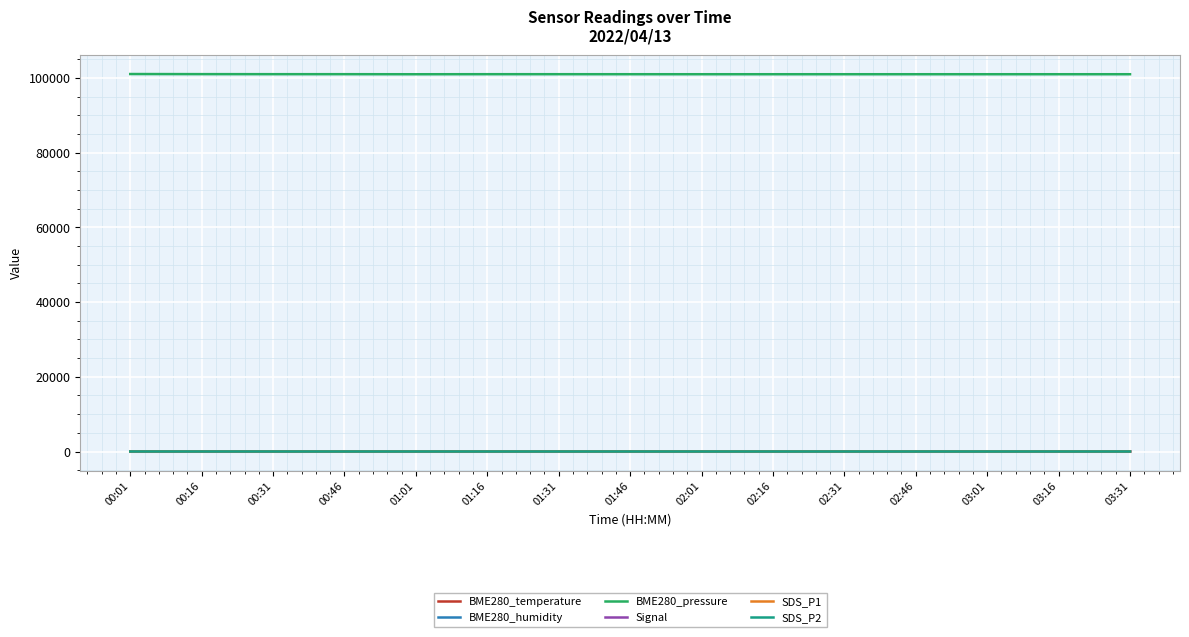

Is it true that SDS_P1 equals 1.8 at 02:16?

True